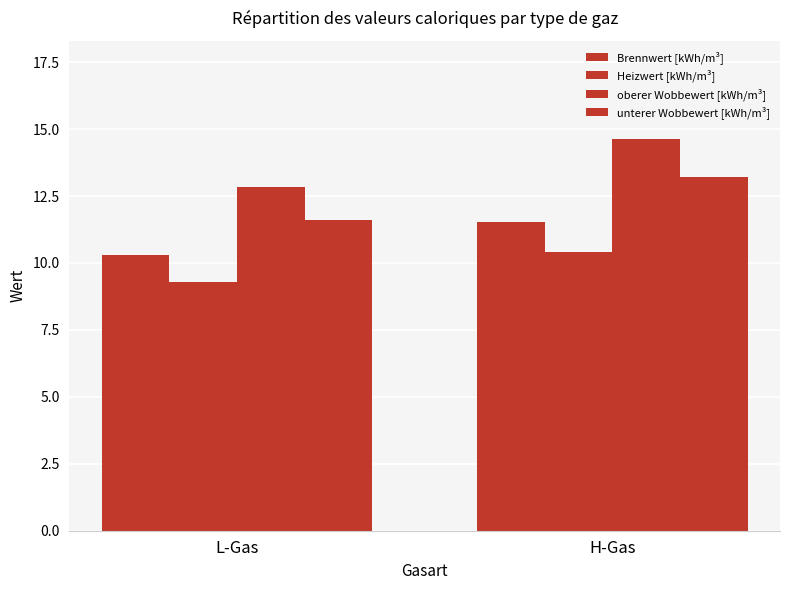

How many distinct data groups are displayed?

4